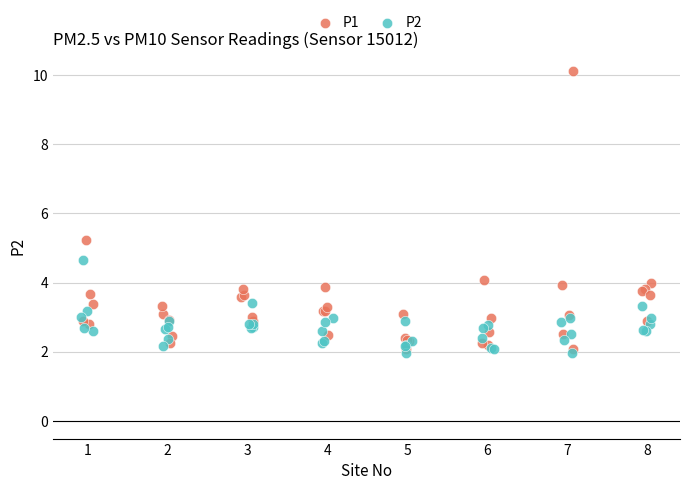

Which series reaches the minimum Y coordinate?

P2